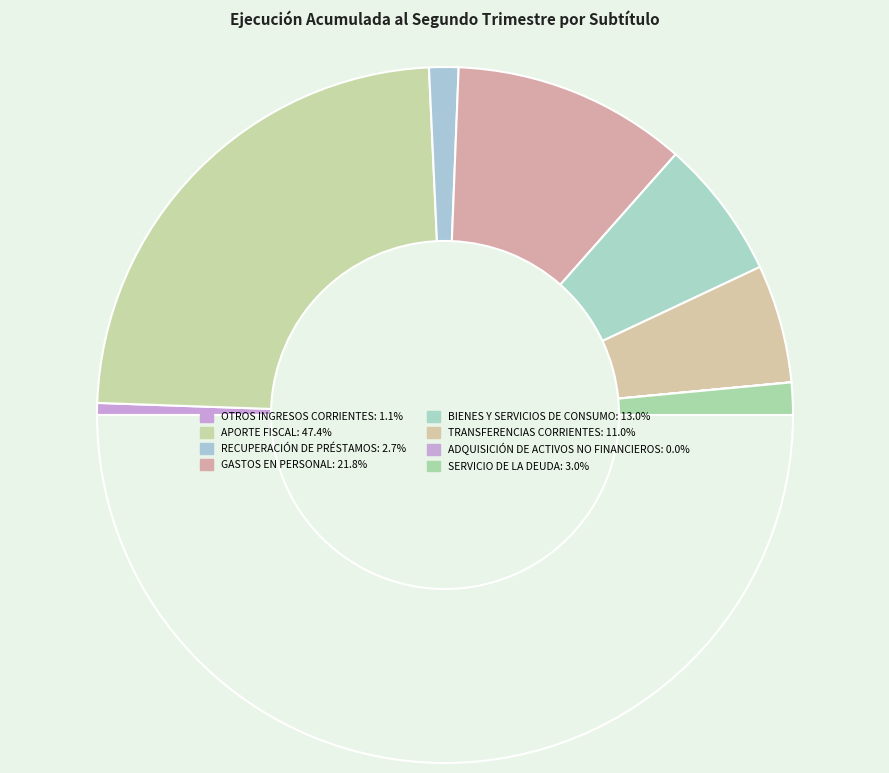

What is the smallest slice in the pie chart?

ADQUISICIÓN DE ACTIVOS NO FINANCIEROS